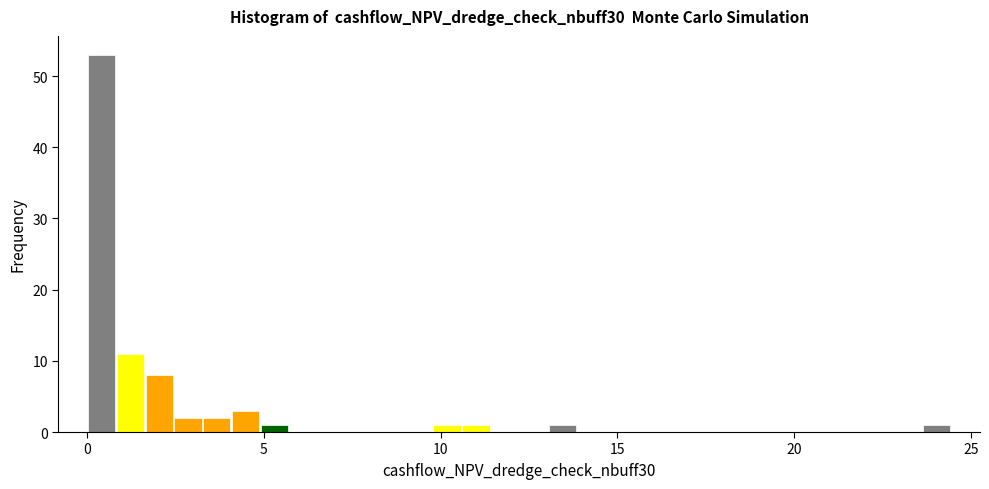

Around what value on the x-axis is the tallest bar? Give the approximate position of its centre, as read against the axis.

0.5